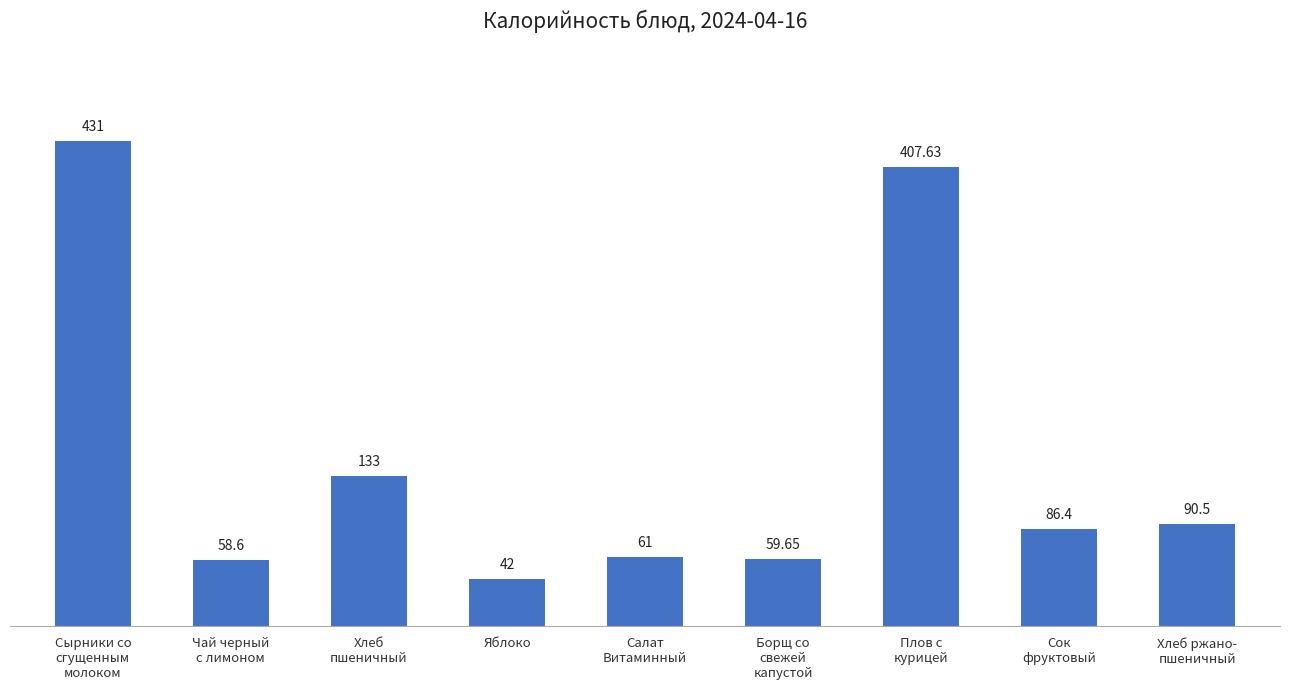

What is the minimum value shown in the chart?

42.0